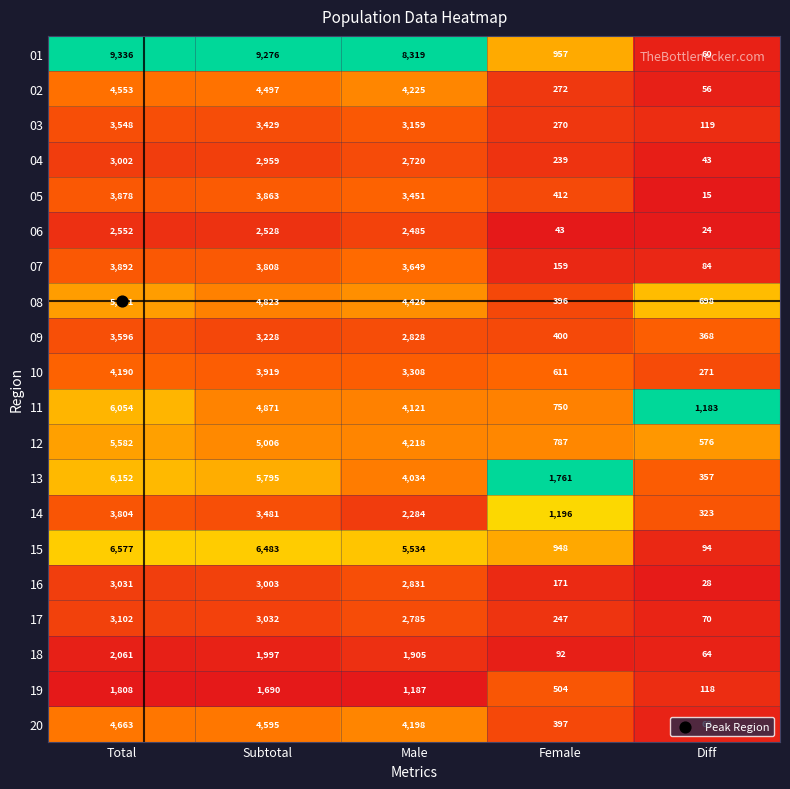

Which series has the largest range (max minus min)?

01